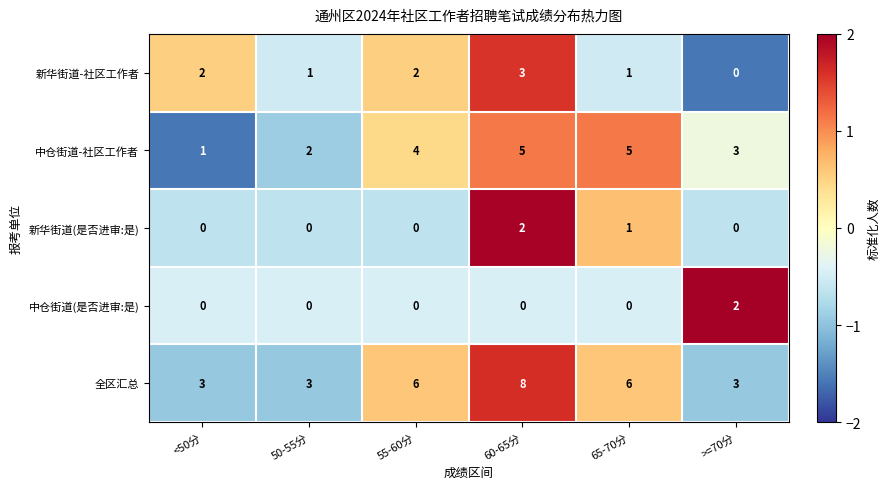

Which category has the highest value across all series?

60-65分